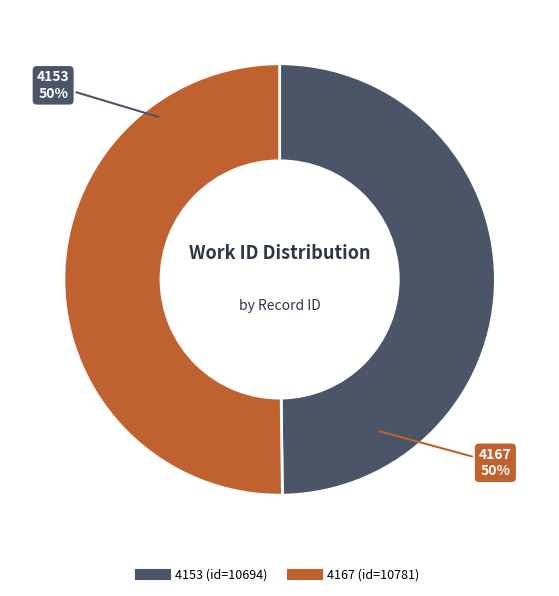

Combined, do 4167 and 4153 account for over 50%?

Yes